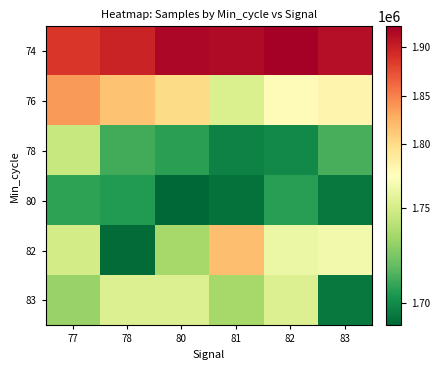

At which category does the chart reach its minimum across all series?

80